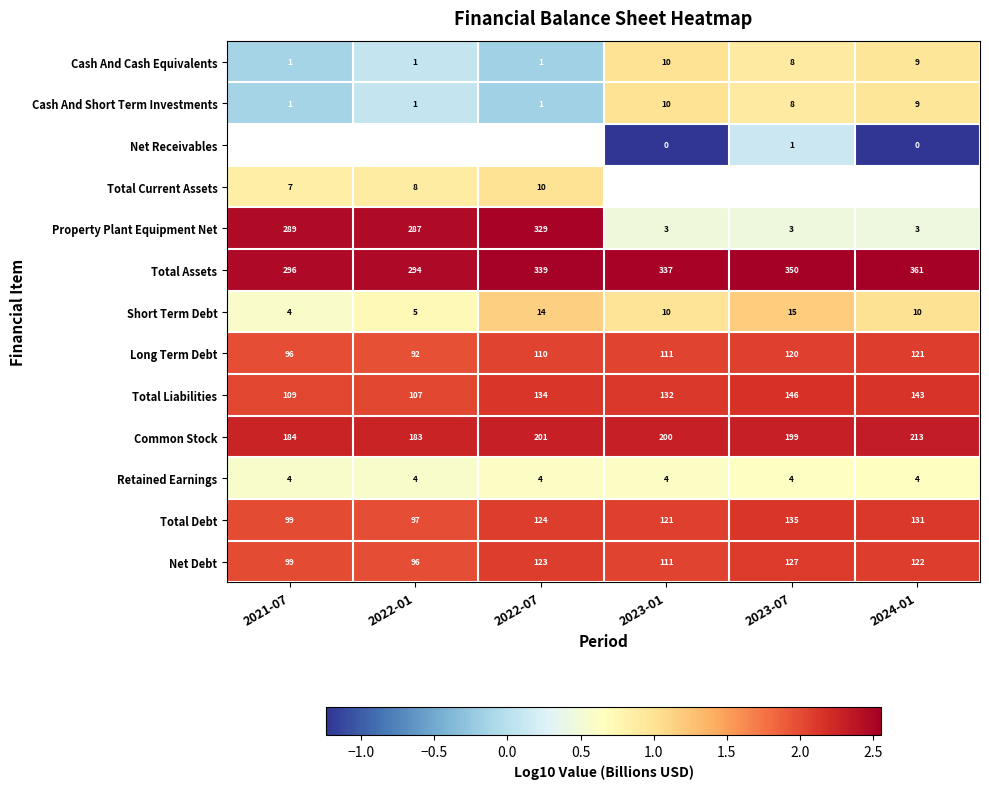

Is the value of Cash And Cash Equivalents at 2022-01 greater than the value of Retained Earnings at 2023-01?

No